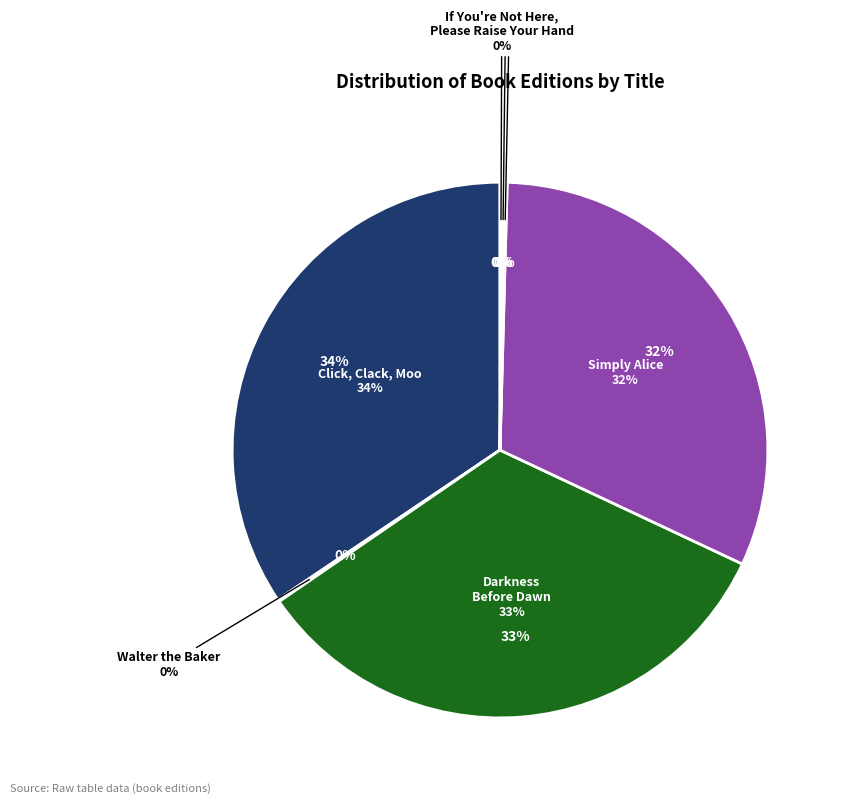

How many slices are in this pie chart?

7